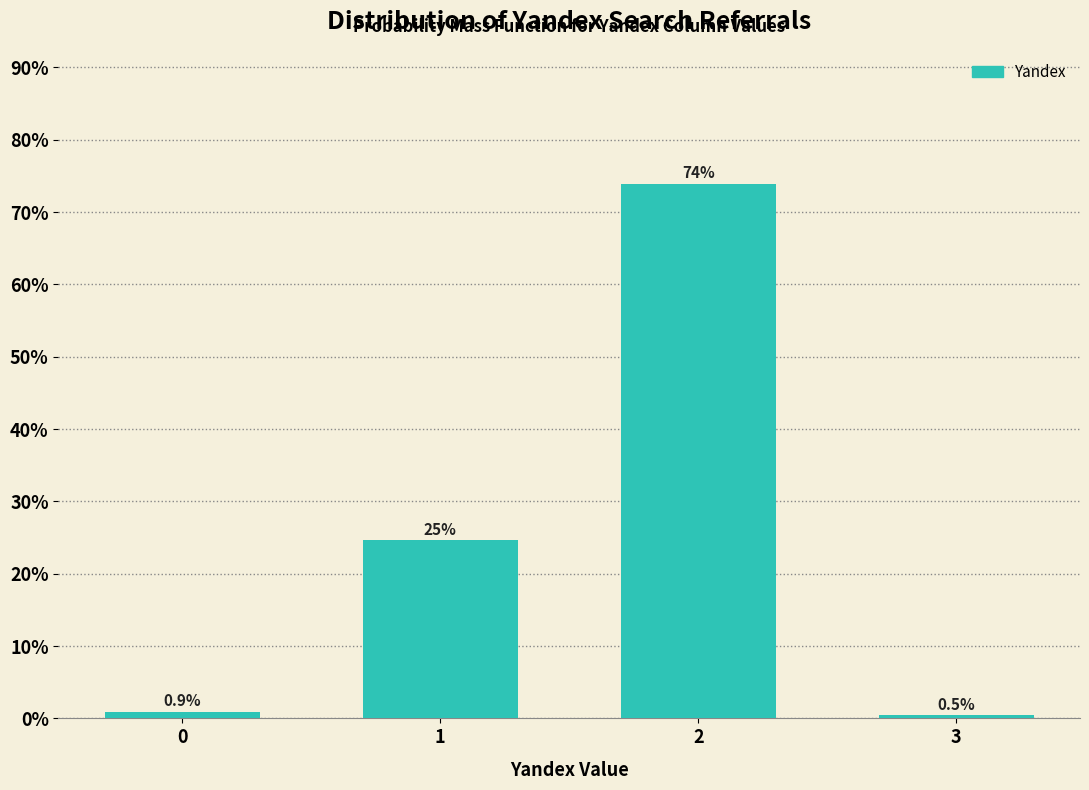

Reading left to right, list all the values displayed in this chart.

0=0.9	1=24.7	2=74.0	3=0.5